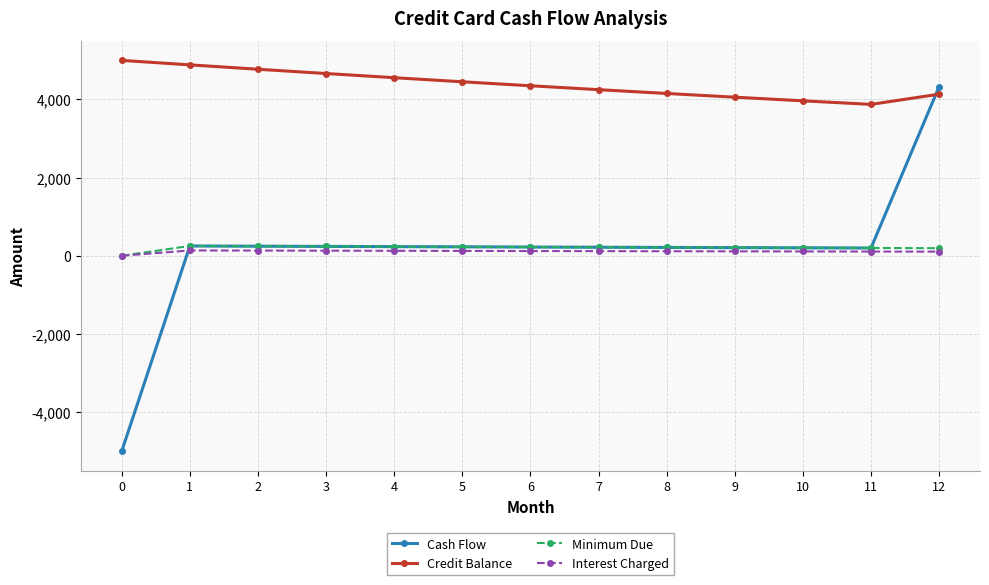

At which label does Interest Charged first exceed 117?

1